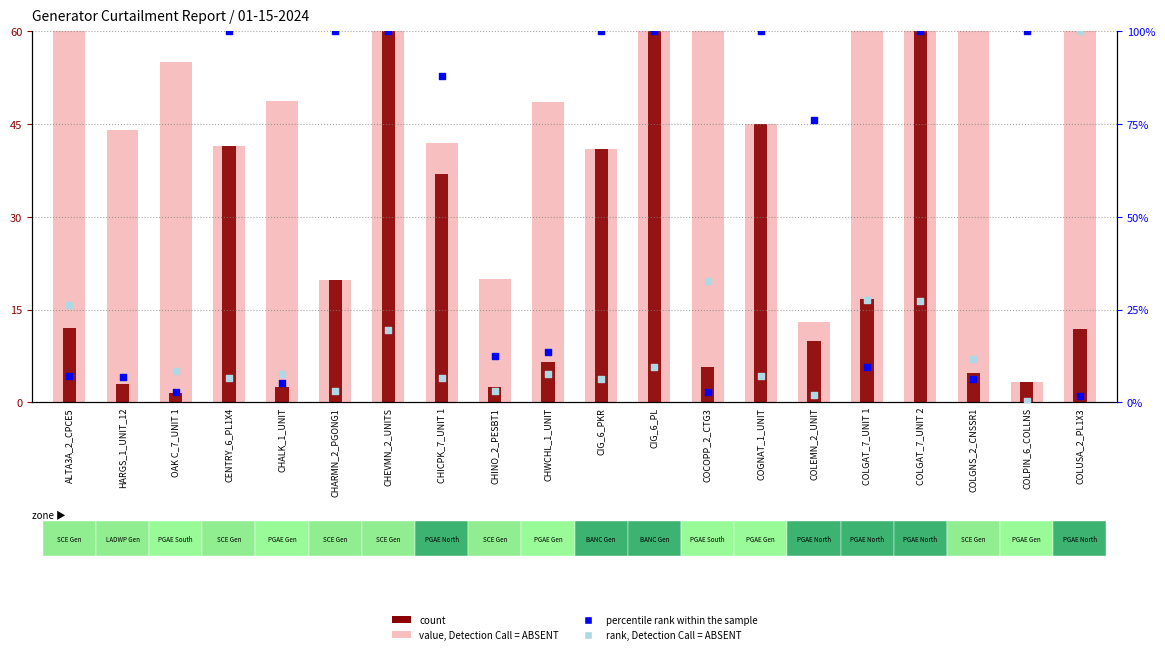

Which series has the largest Y range (max minus min)?

value, Detection Call = ABSENT